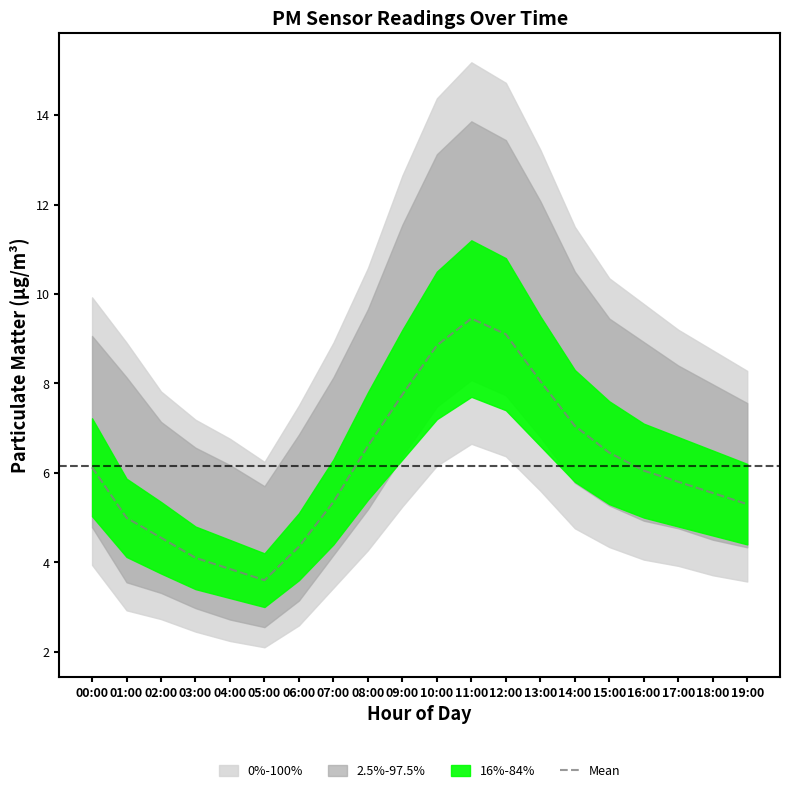

What value does the data have at 19:00?

5.3